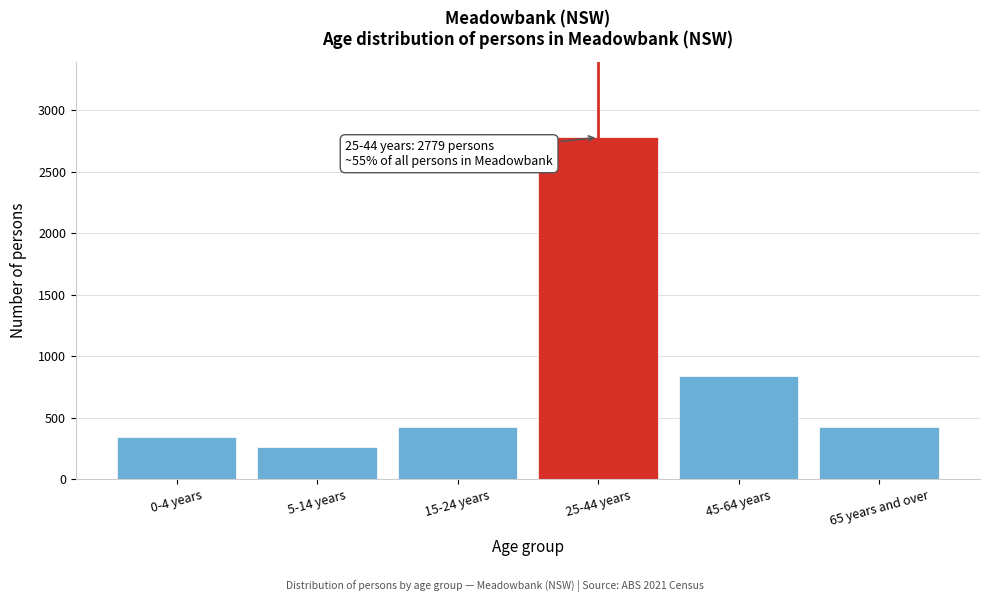

What is the ratio of the value at 15-24 years to the value at 5-14 years?

1.6